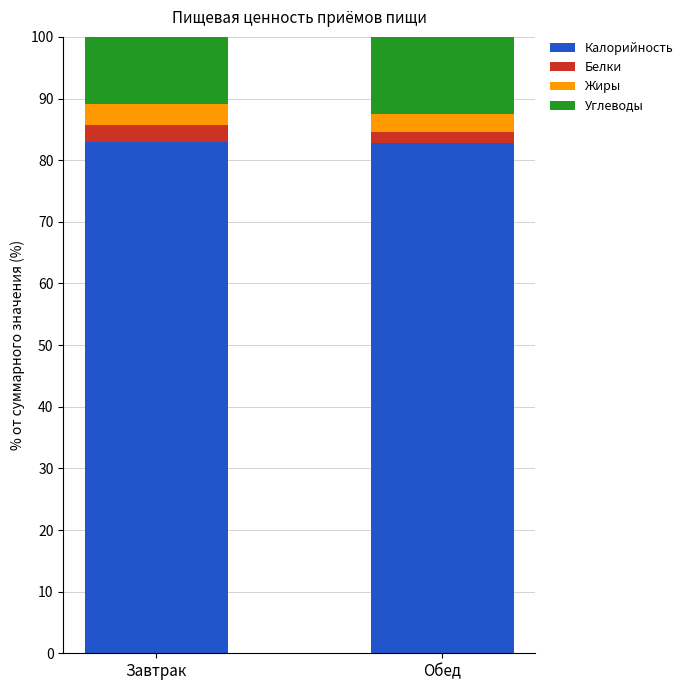

What is the average value of the Калорийность series?

82.9